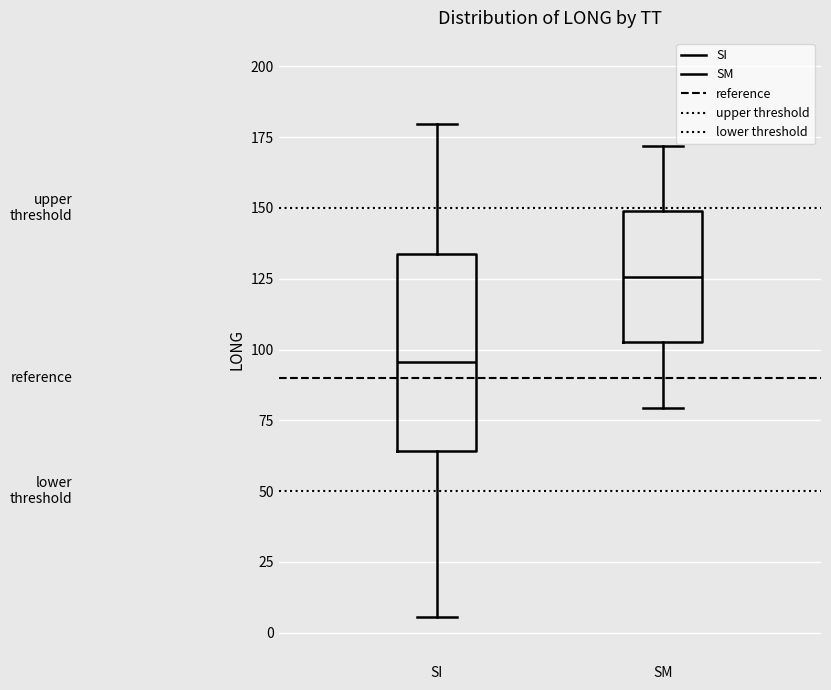

Reading left to right, transcribe this box plot: for each box, give where its median line is, the range the box spans, and where its two whiskers end, as read against the y-axis. The values are not printed on the chart, so give them approximately, as read against the axis.

SI: median 95, box 65 to 135, whiskers 5 to 180
SM: median 125, box 105 to 150, whiskers 80 to 170